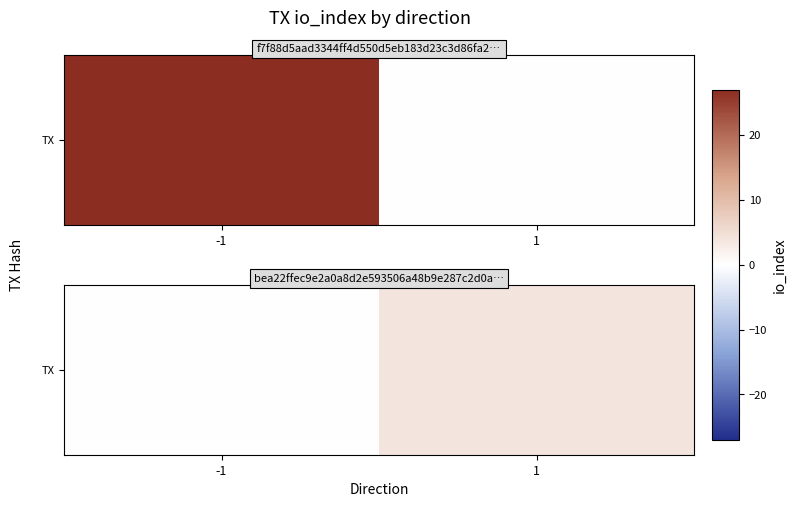

List the labels in order of value, largest first.

1, -1